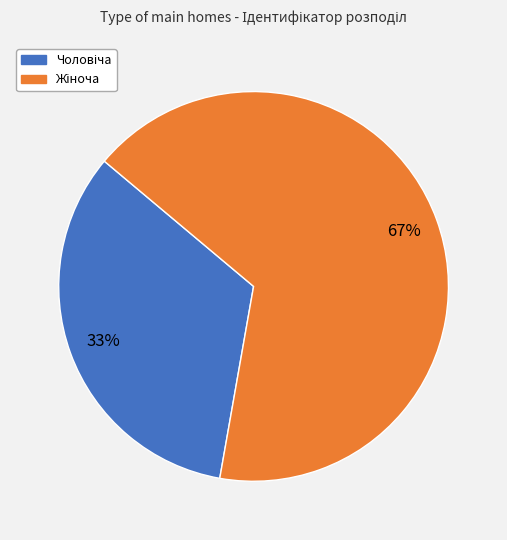

To the nearest percent, what is the average slice percentage?

50%